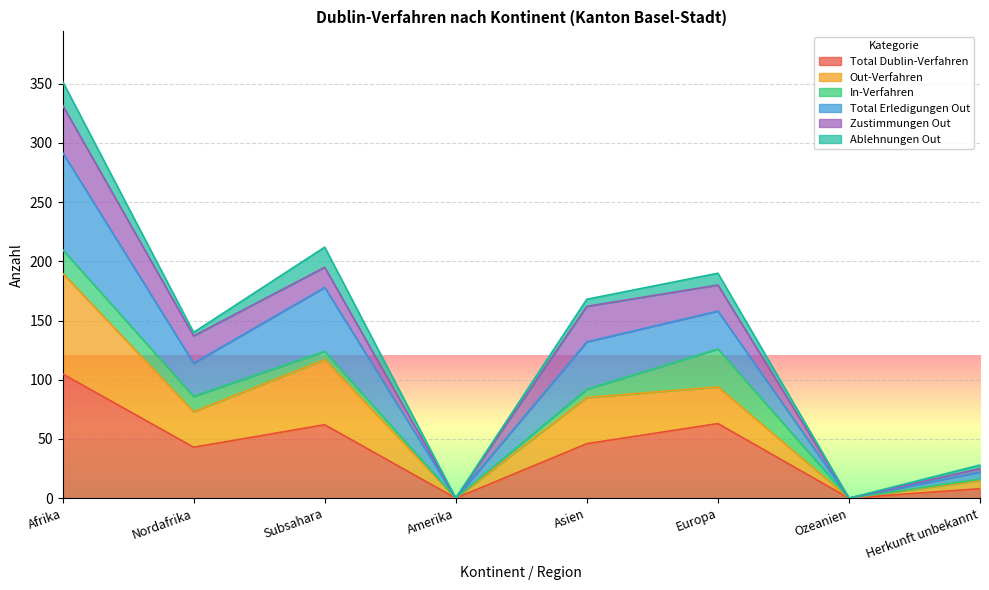

Between Amerika and Asien, which is larger?

Asien